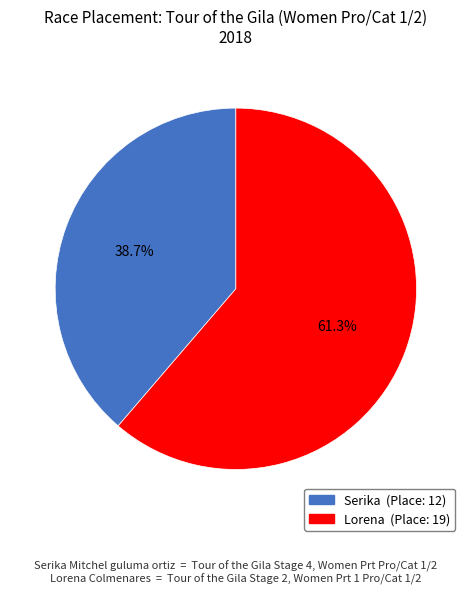

How many segments does this pie chart have?

2